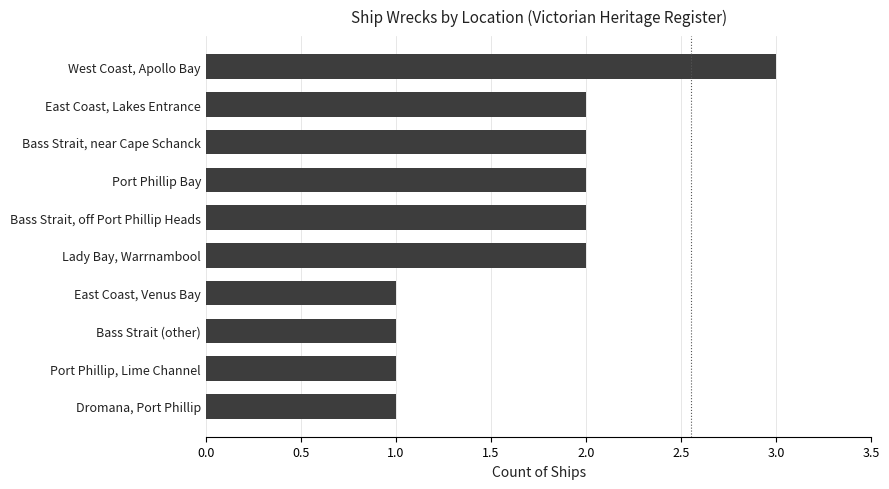

Which category has the highest value across all series?

West Coast, Apollo Bay